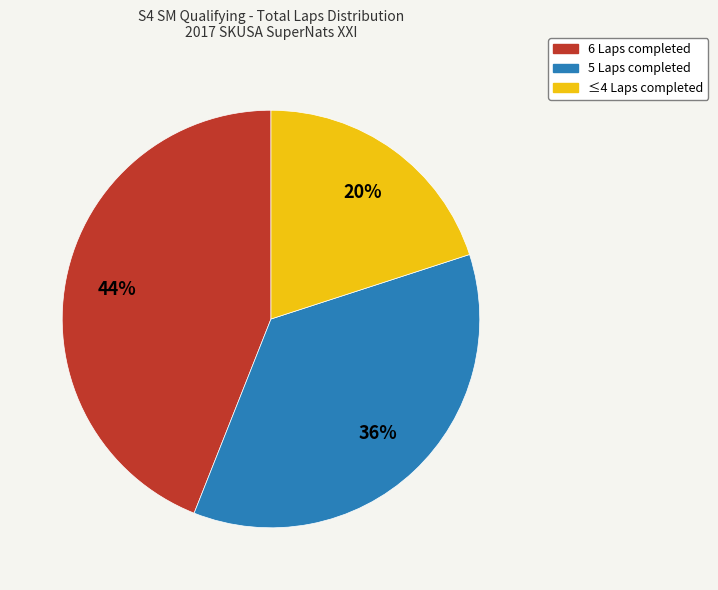

To the nearest percent, what is the difference between the largest and smallest slice percentages?

24%